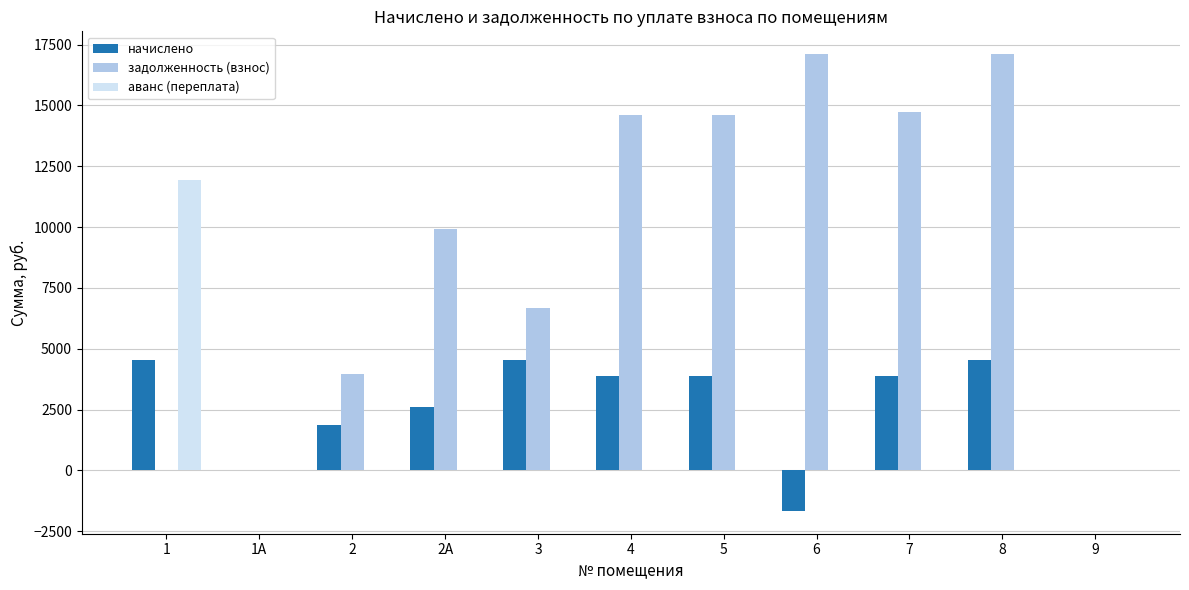

Count the number of categories in the chart.

11